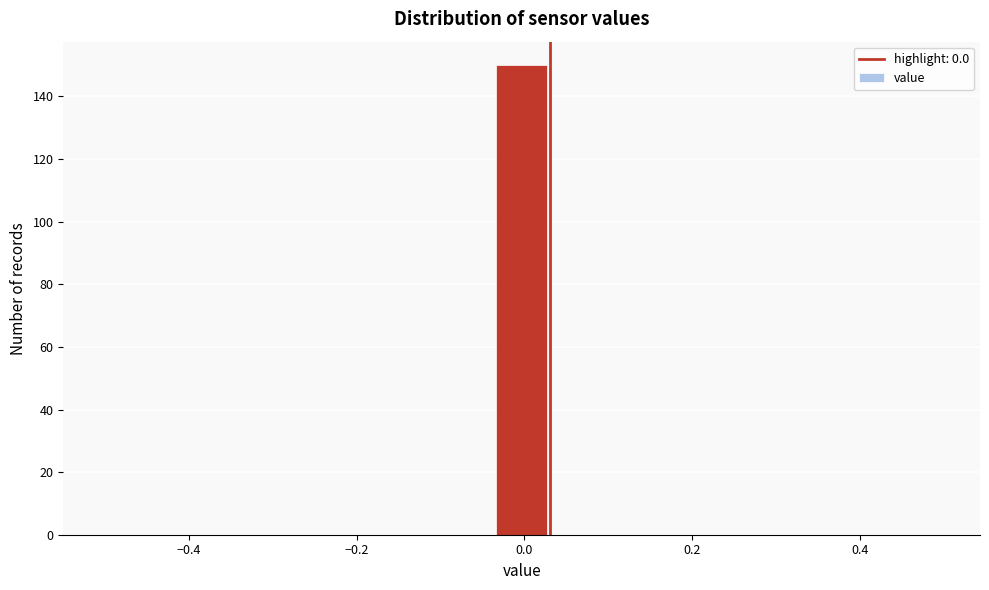

Read against the x-axis, roughly where is the centre of the tallest bar?

0.00